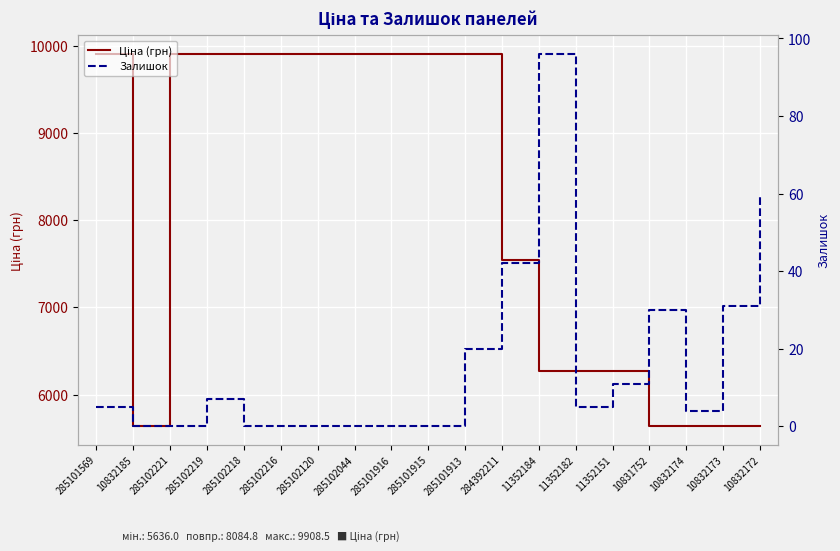

True or false: Залишок and Ціна (грн) cross at least once.

False